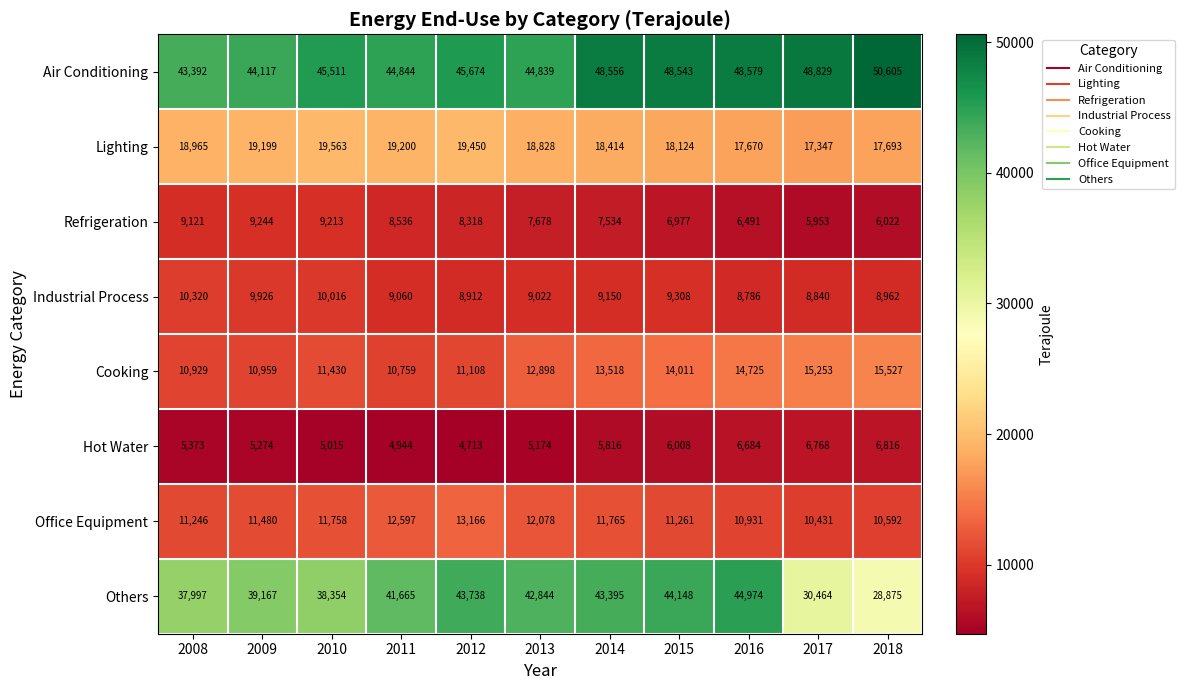

The value of Office Equipment at 2013 is 12078. True or false?

True